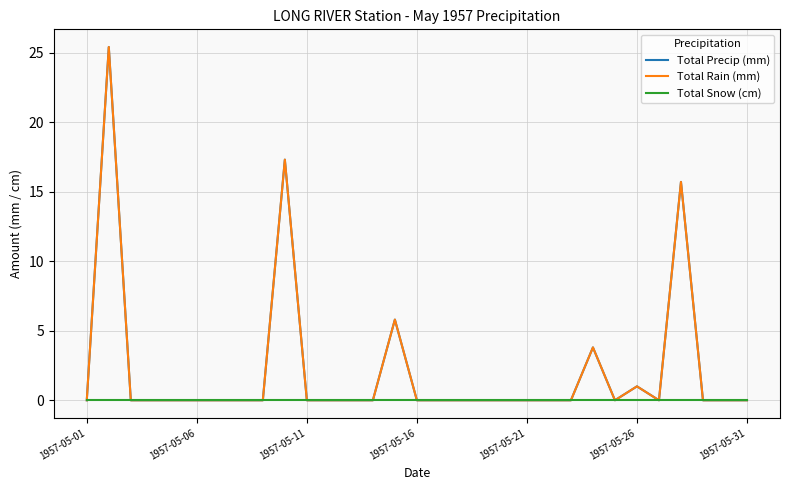

True or false: Total Rain (mm) and Total Snow (cm) cross at least once.

False